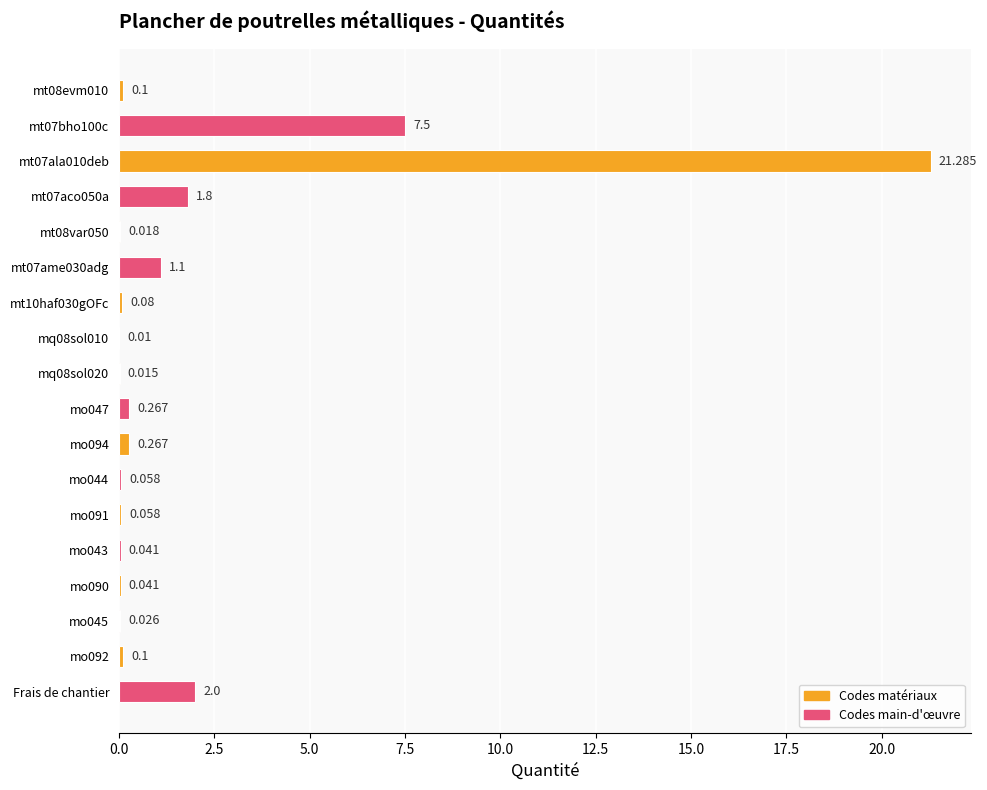

Between mo091 and Frais de chantier, which is larger?

Frais de chantier